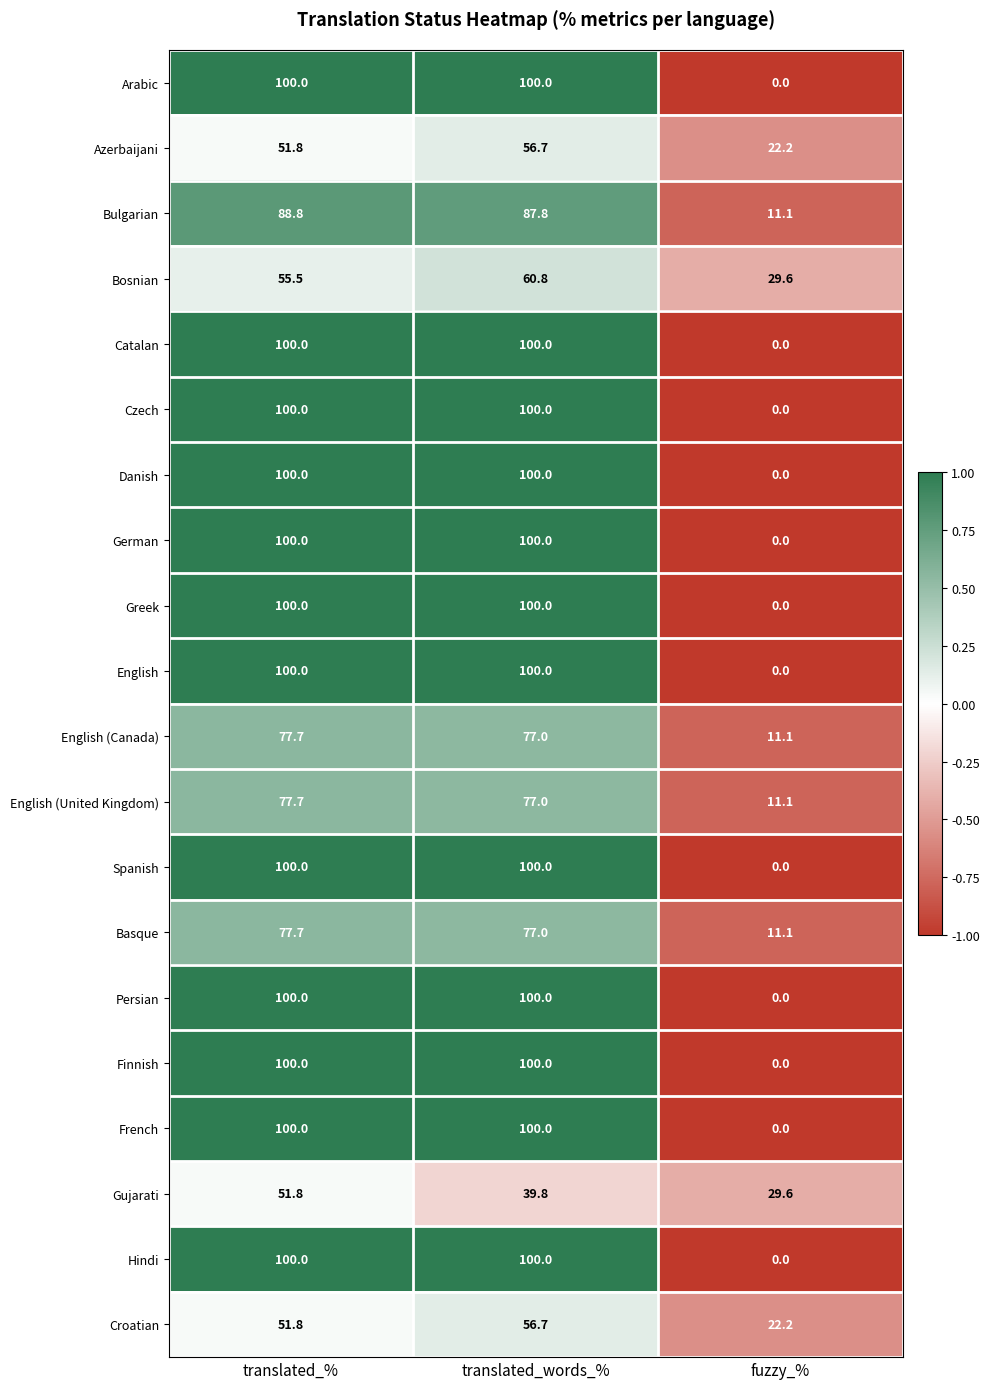

What is the maximum value for Bosnian?

60.8